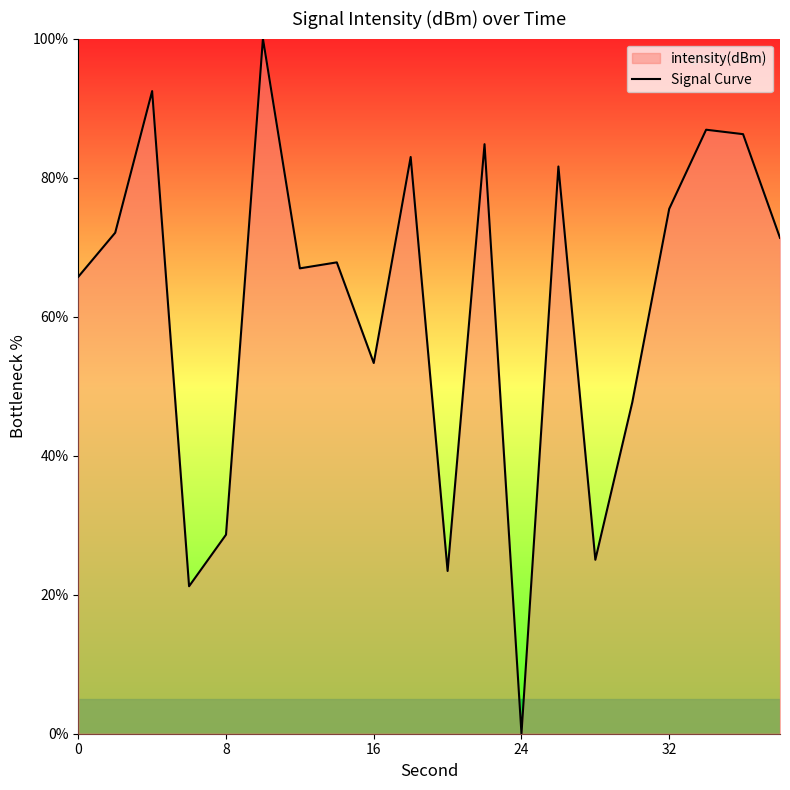

The value at 32 is 37.1. True or false?

False